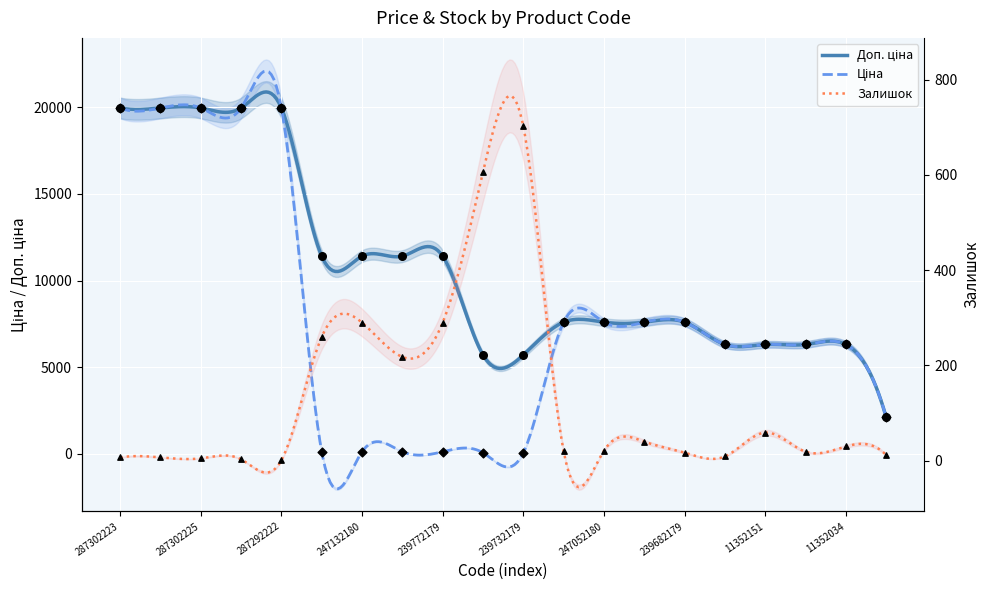

What are all the series names shown in the legend?

Доп. ціна, Ціна, Залишок